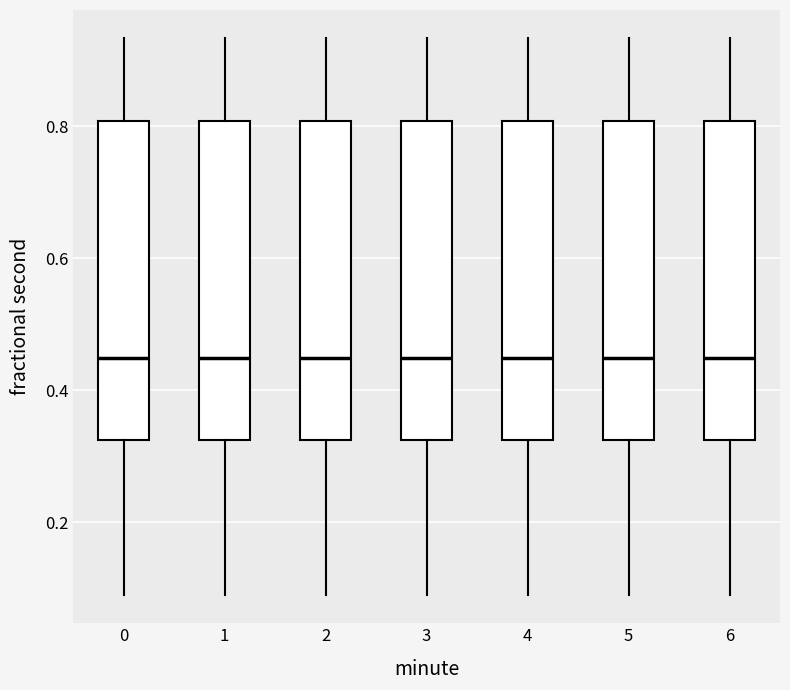

Where does the median line of the box at x = 6 sit on the y-axis? The values are not printed on the chart, so give them approximately, as read against the axis.

0.44